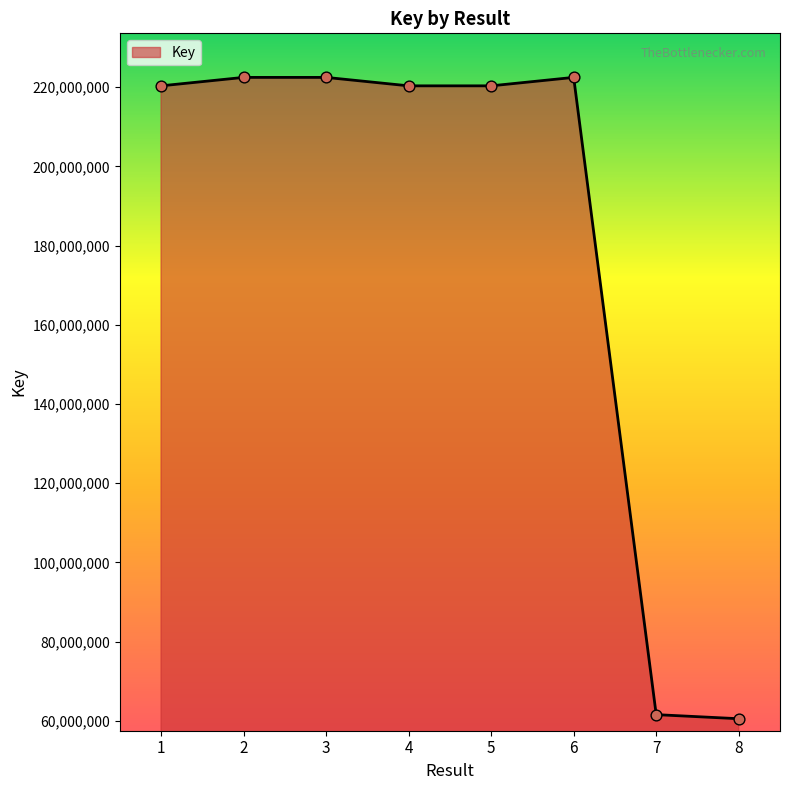

Between 3 and 8, which is larger?

3